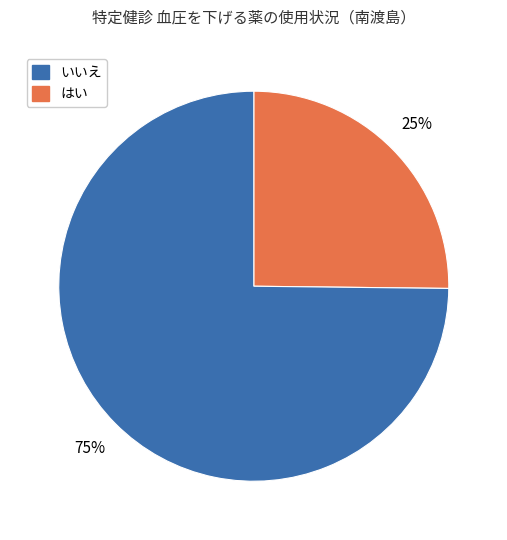

Is there any slice that represents more than half of the pie?

Yes